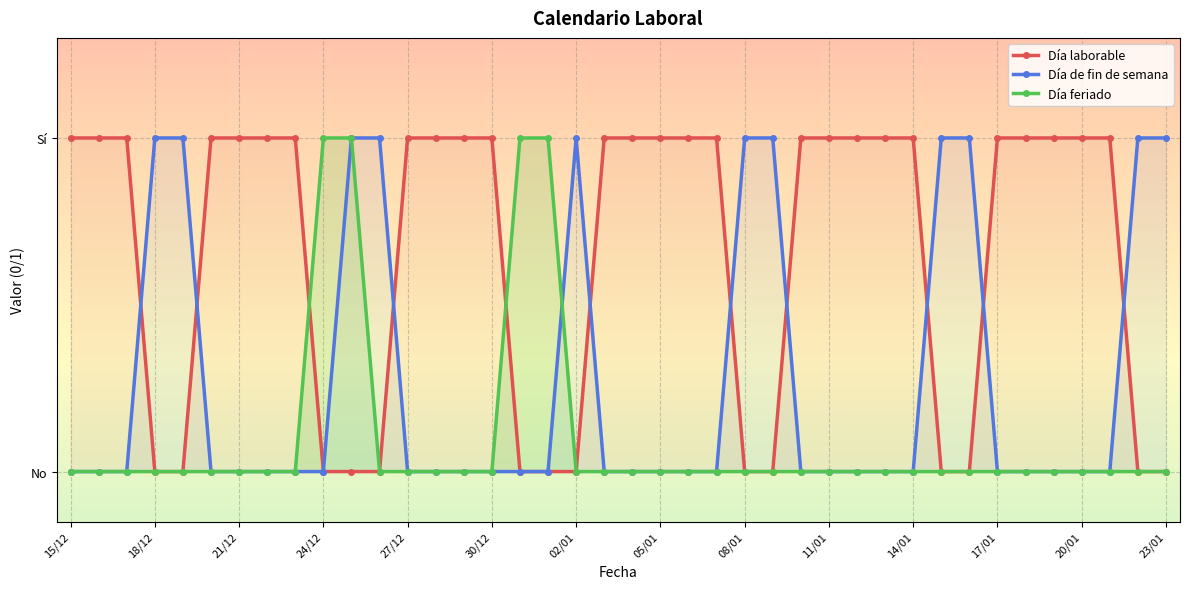

Which series changed the most between 20/01 and 37?

Día laborable